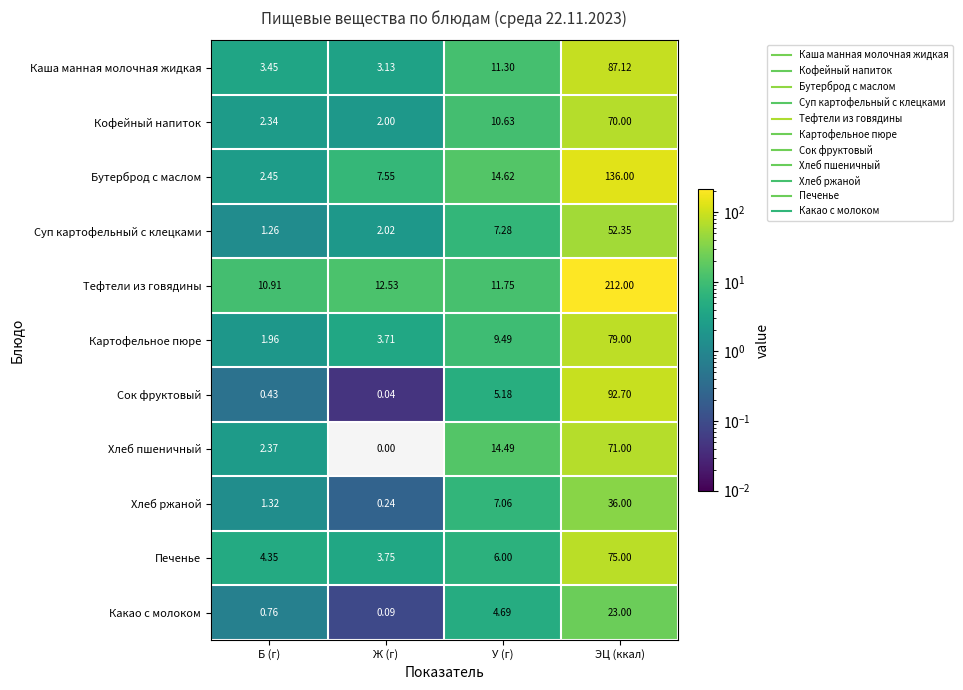

How many series are shown in this chart?

11